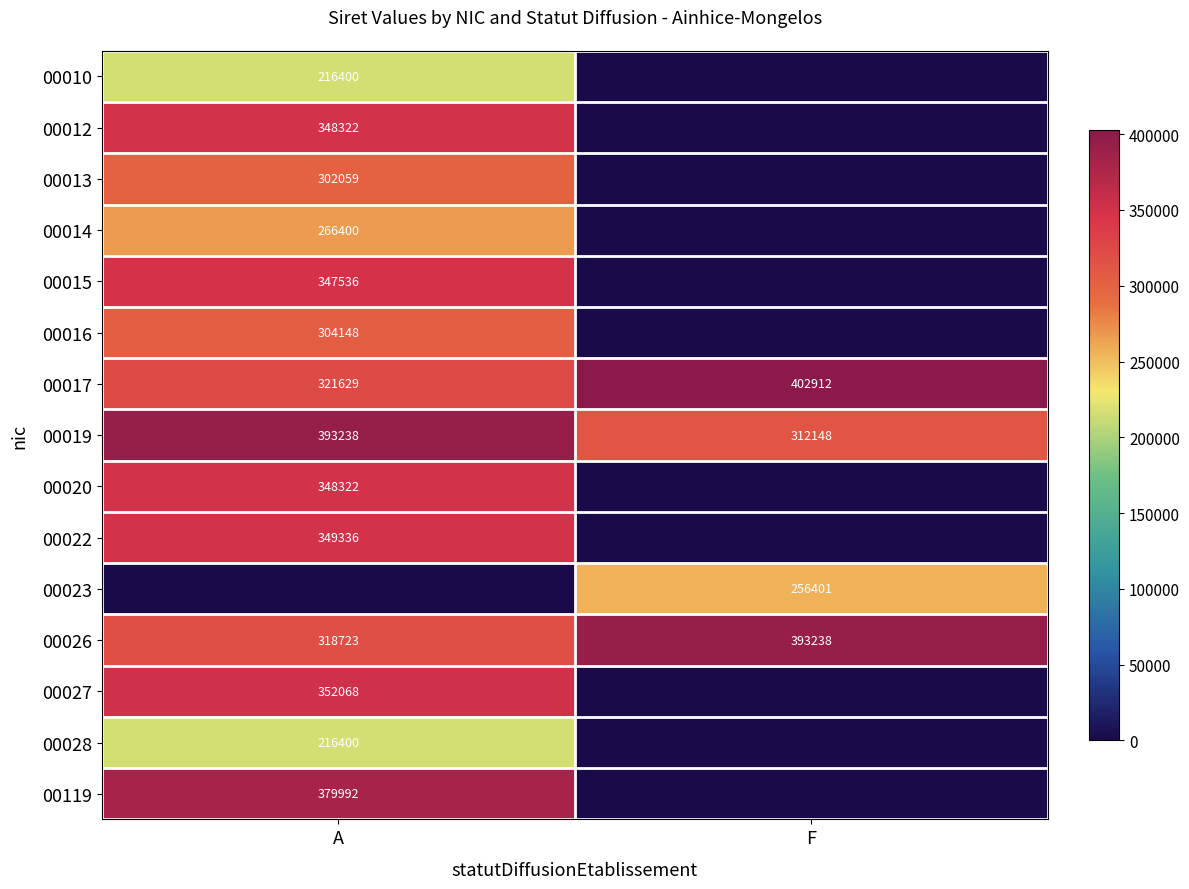

What is the difference between the maximum and minimum values in the 00019 series?

81090